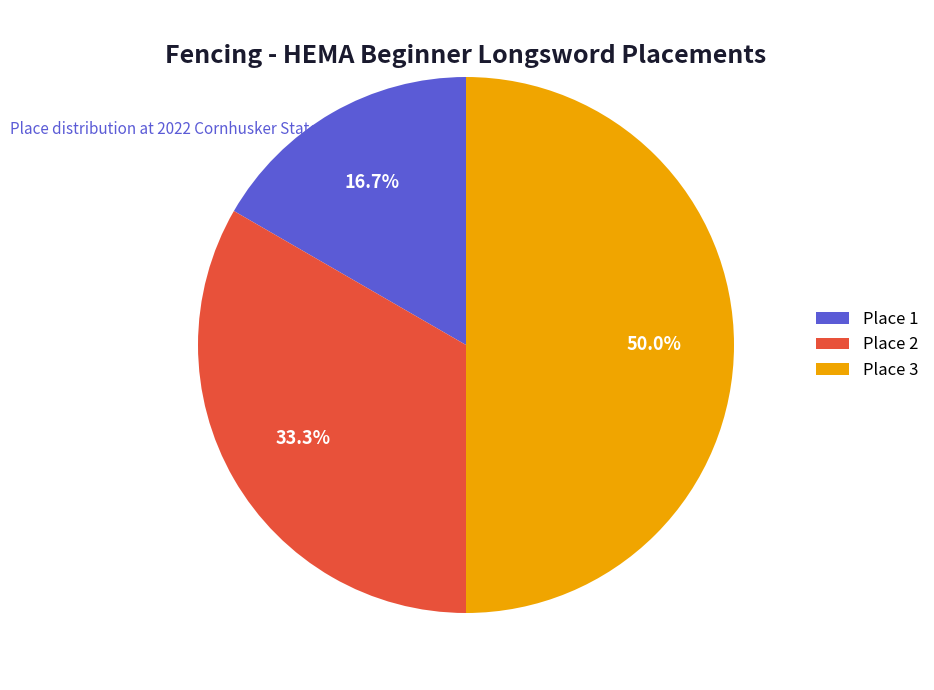

Count the number of slices in the pie.

3